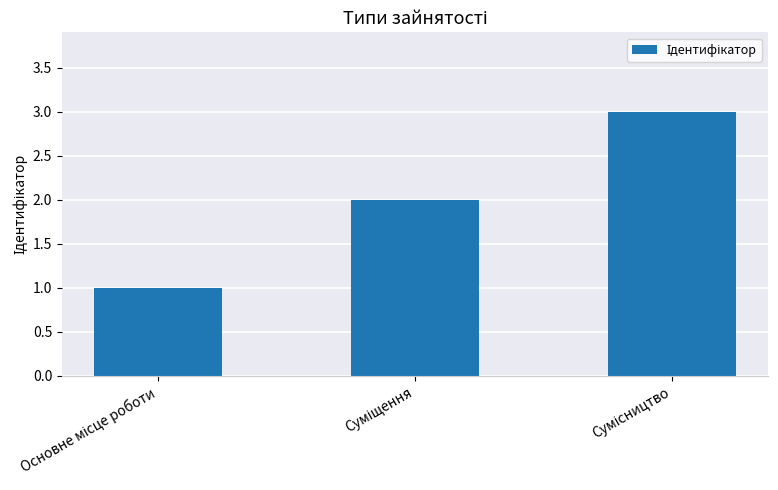

What is the greatest value displayed?

3